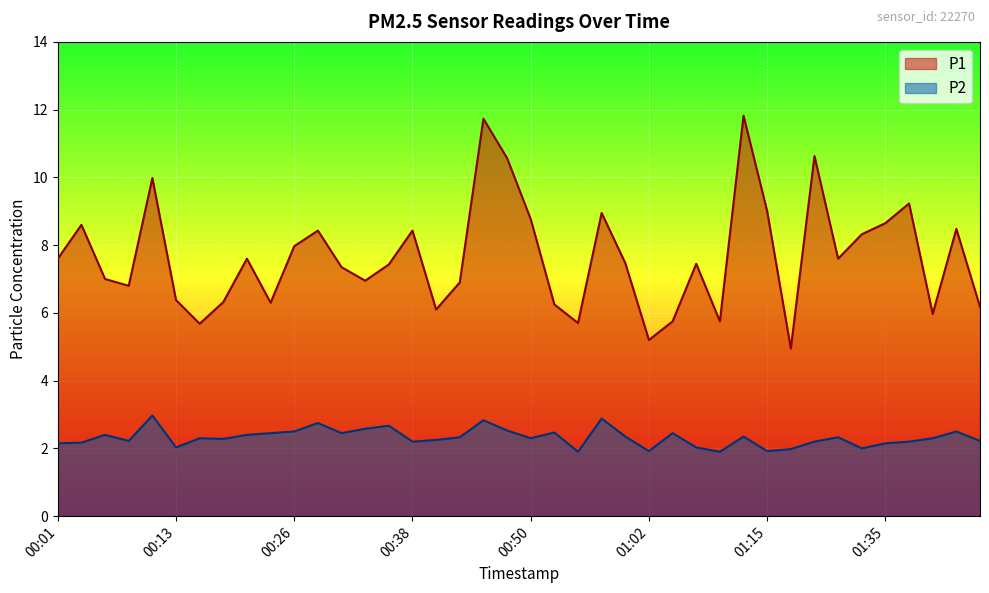

Which category has the lowest value in the P1 series?

01:25